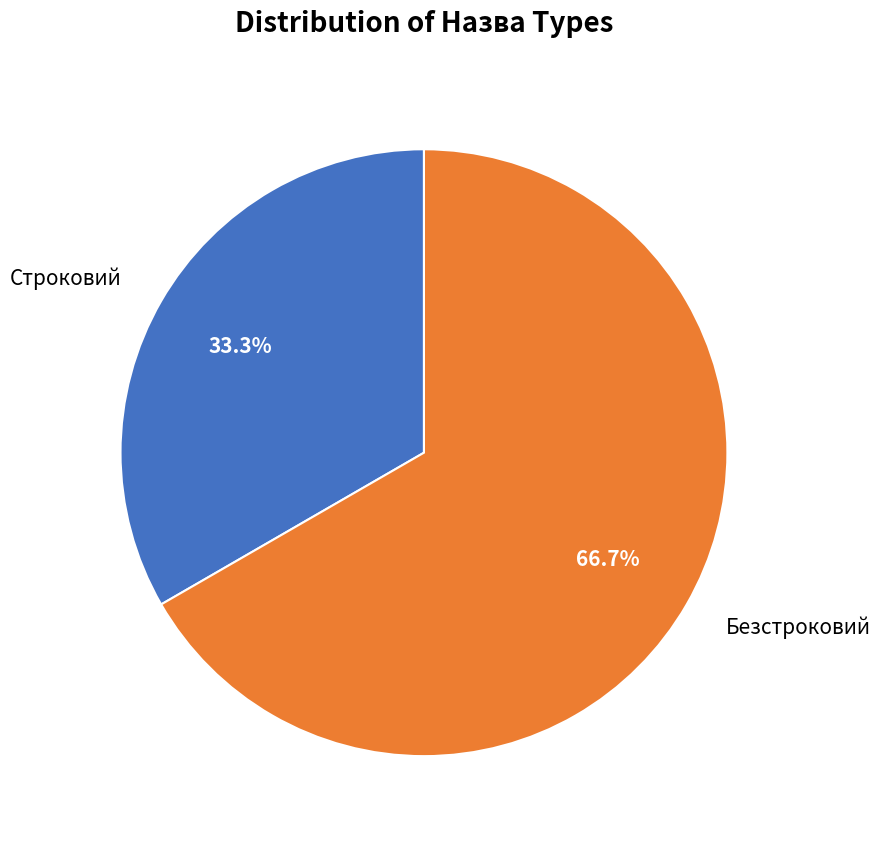

Rank the categories by value from highest to lowest.

Безстроковий, Строковий